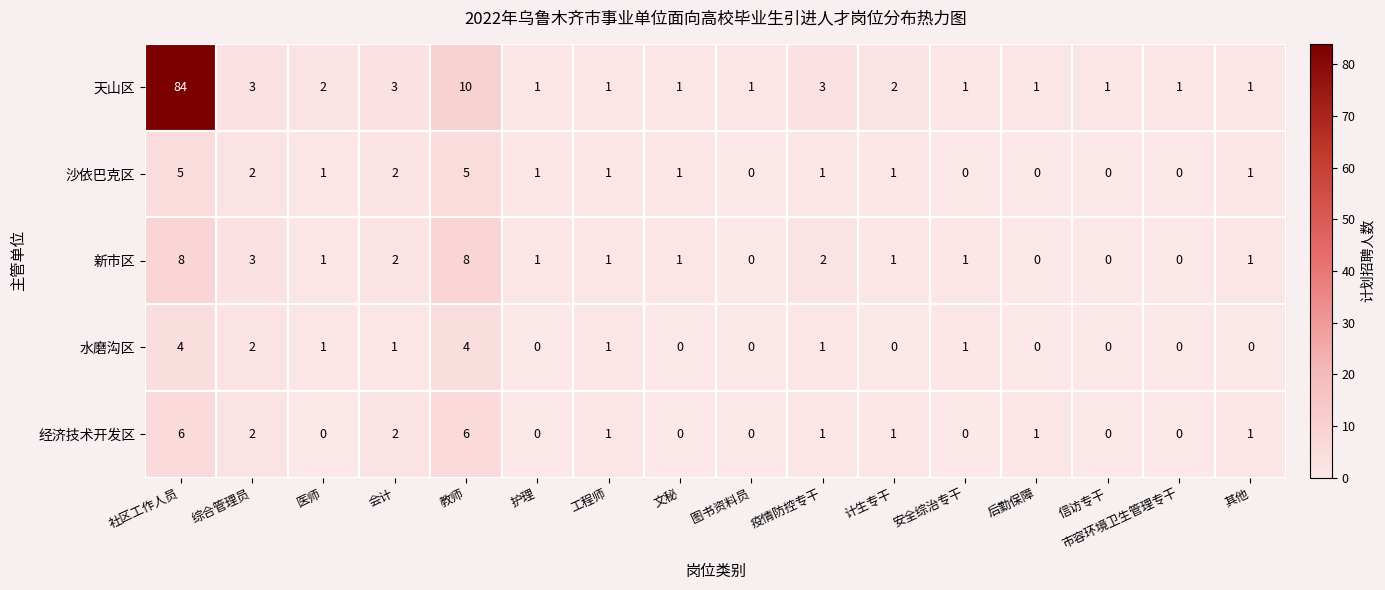

Which series has the largest range (max minus min)?

天山区